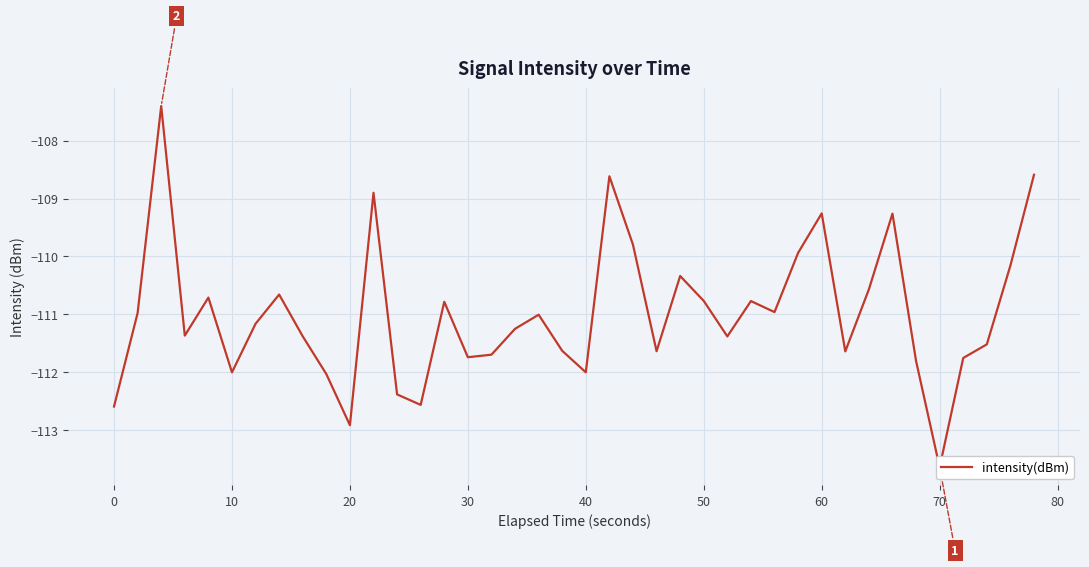

What is the change in value from 40 to 50?

+1.2